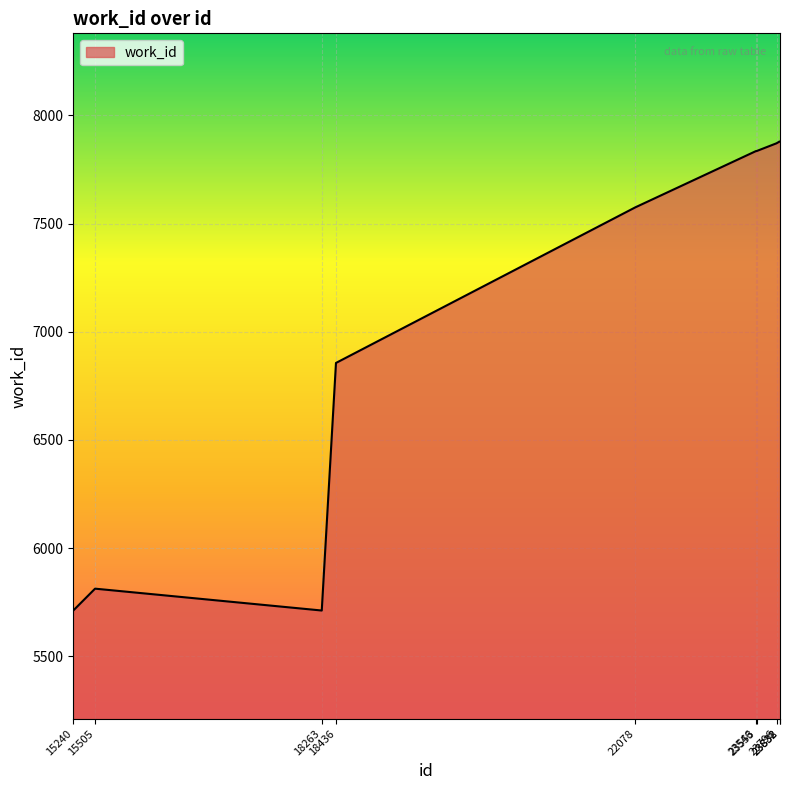

What is the maximum value shown in the chart?

7879